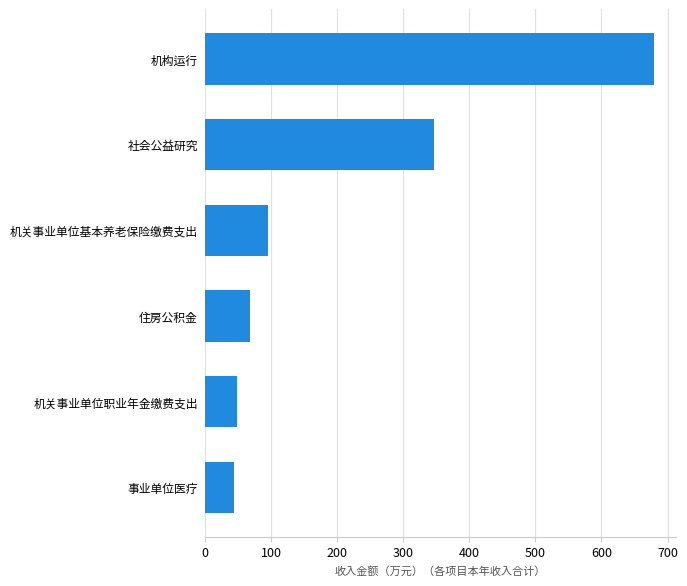

Reading bottom to top, list all the values displayed in this chart.

44.3	47.9	68.4	95.8	346.5	679.1